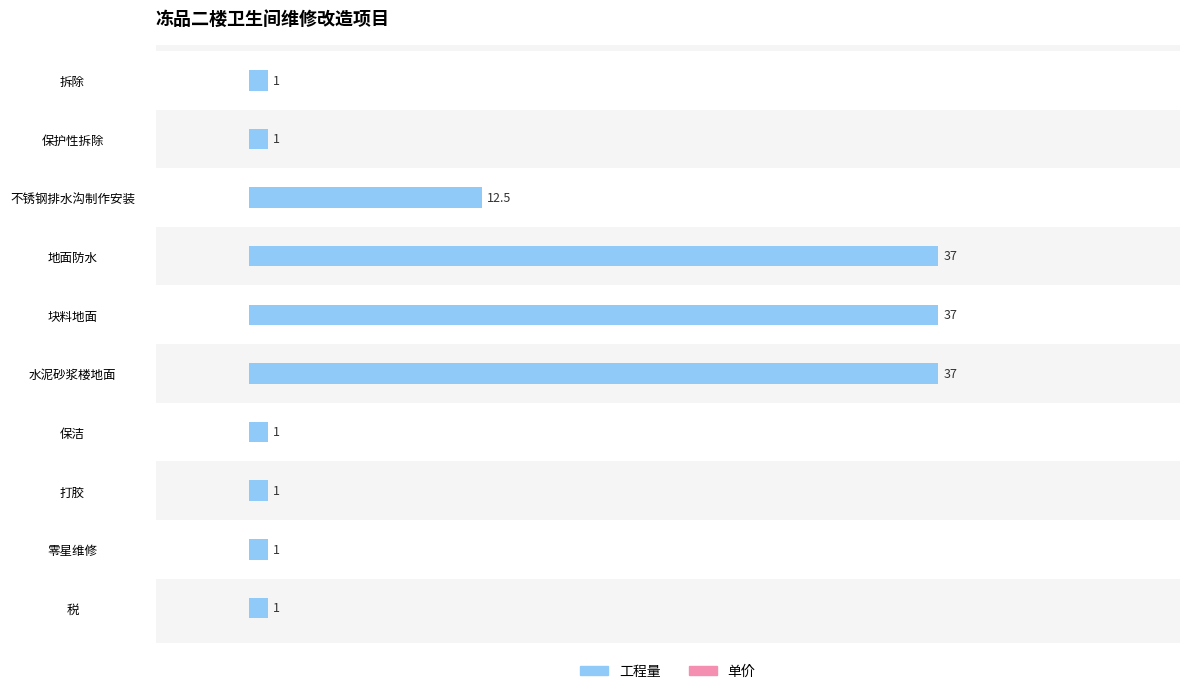

How many data points in 工程量 are above 1?

4